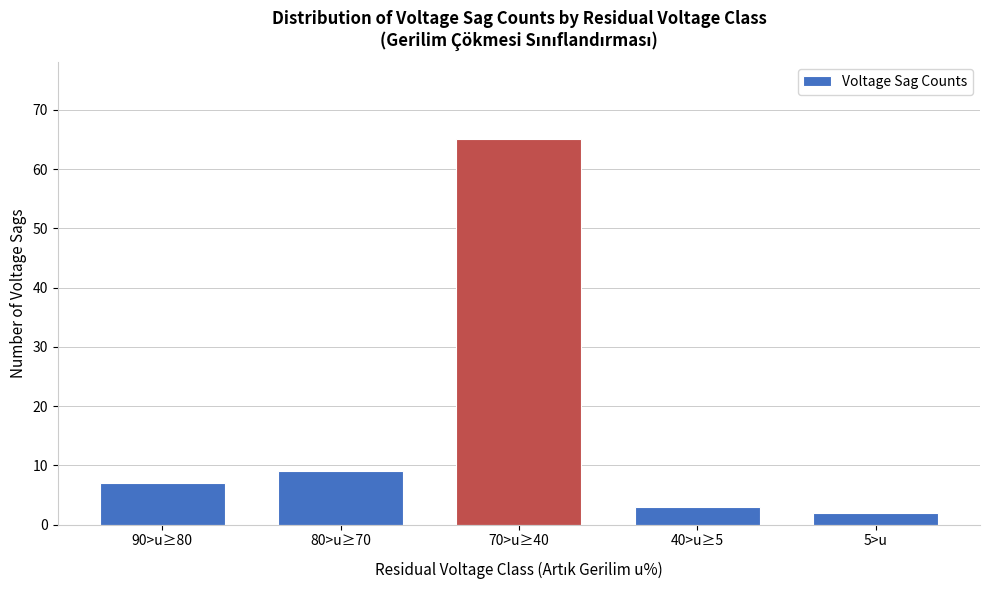

Reading right to left, extract all data points from this chart.

2	3	65	9	7